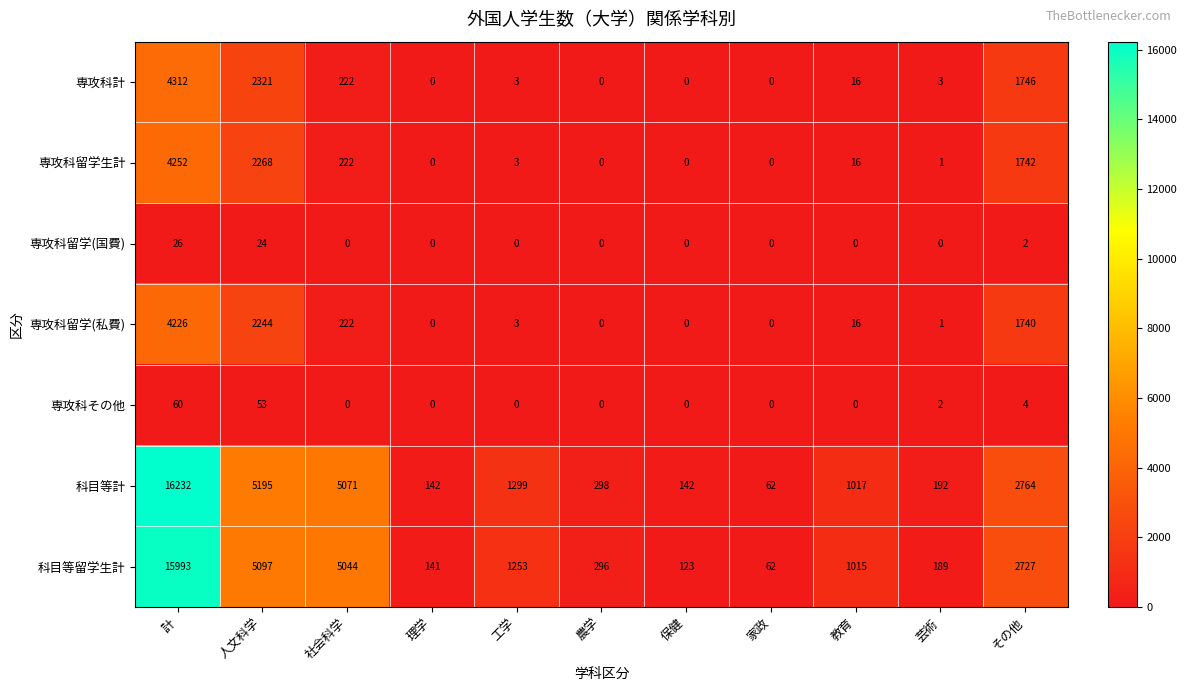

The value of 専攻科計 at 芸術 is 3. True or false?

True